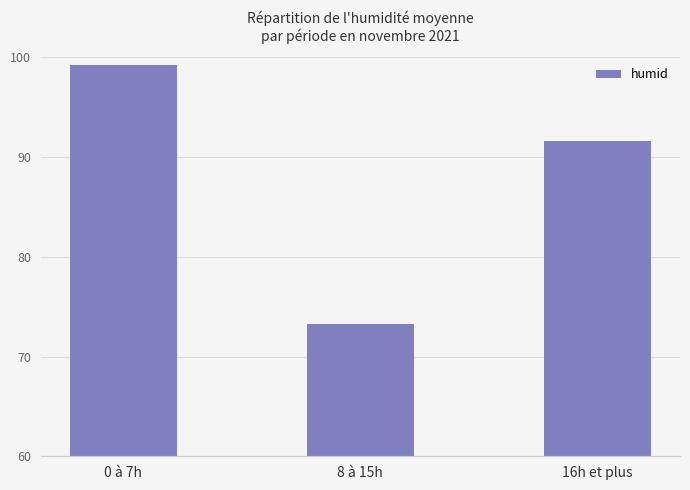

The chart shows a value of 59.9 at 16h et plus. True or false?

False